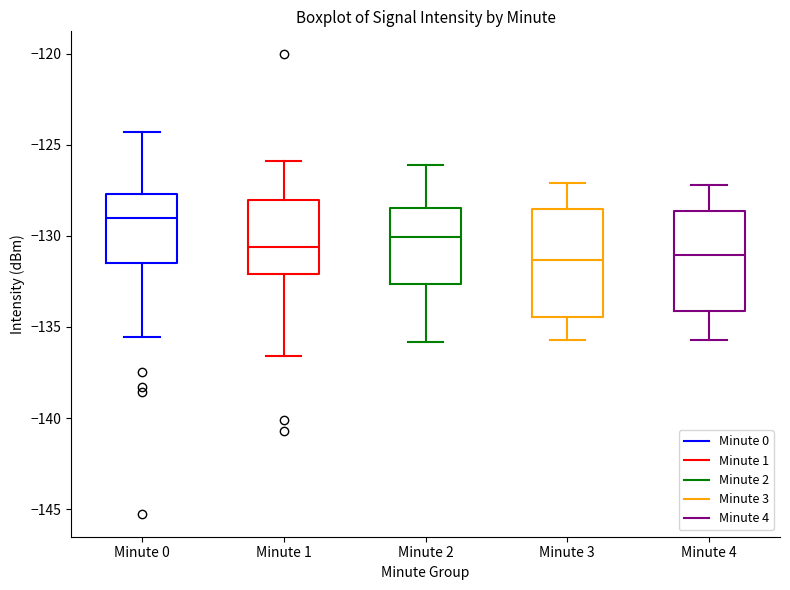

Where does the upper whisker of the box for Minute 3 end on the y-axis? The values are not printed on the chart, so give them approximately, as read against the axis.

-127.0